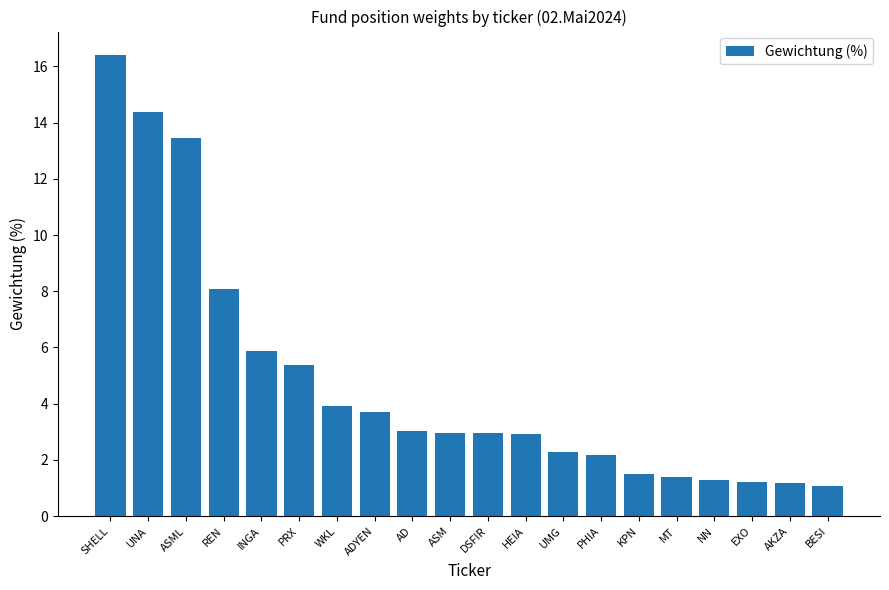

What is the approximate value at WKL?

3.9